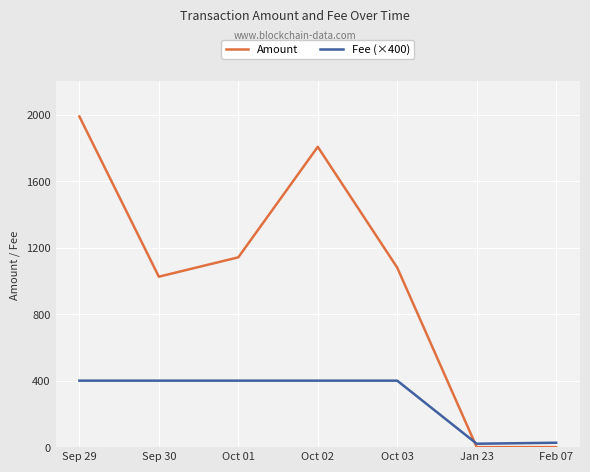

Which category has the highest value in the Amount series?

Sep 29